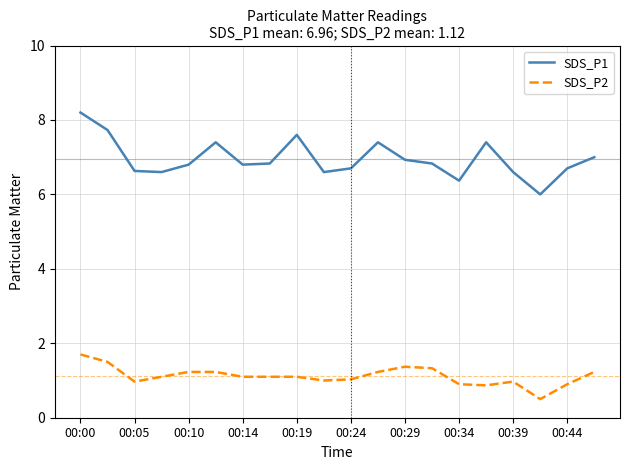

Reading right to left, what are all the values shown in this chart?

SDS_P1: 7.0	6.7	6.0	6.6	7.4	6.4	6.8	6.9	7.4	6.7	6.6	7.6	6.8	6.8	7.4	6.8	6.6	6.6	7.7	8.2
SDS_P2: 1.2	0.9	0.5	1.0	0.9	0.9	1.3	1.4	1.2	1.0	1.0	1.1	1.1	1.1	1.2	1.2	1.1	1.0	1.5	1.7